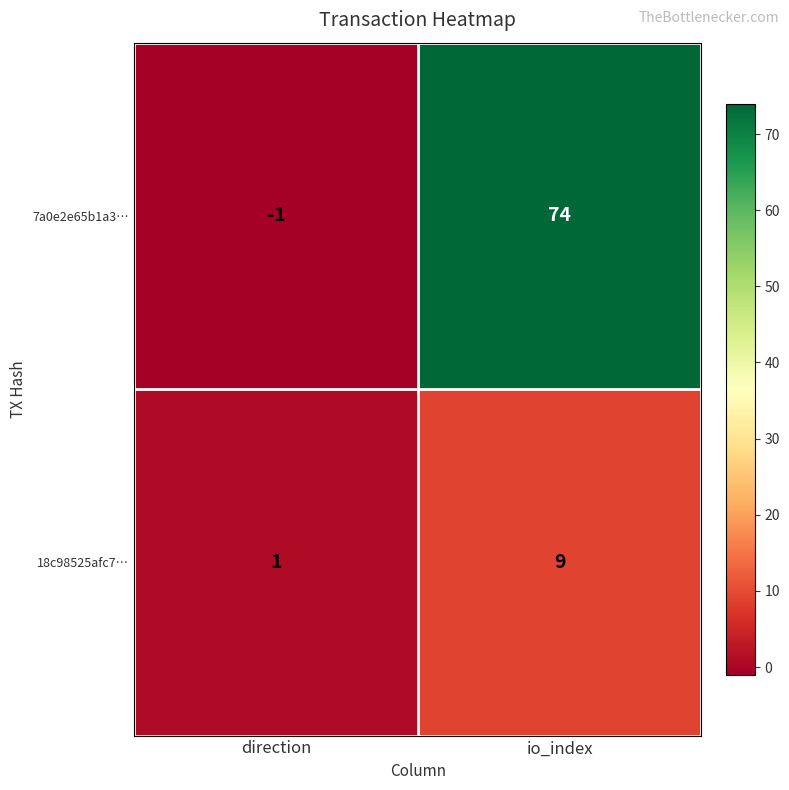

Reading left to right, what are all the values shown in this chart?

7a0e2e65b1a3…: direction=-1	io_index=74
18c98525afc7…: direction=1	io_index=9